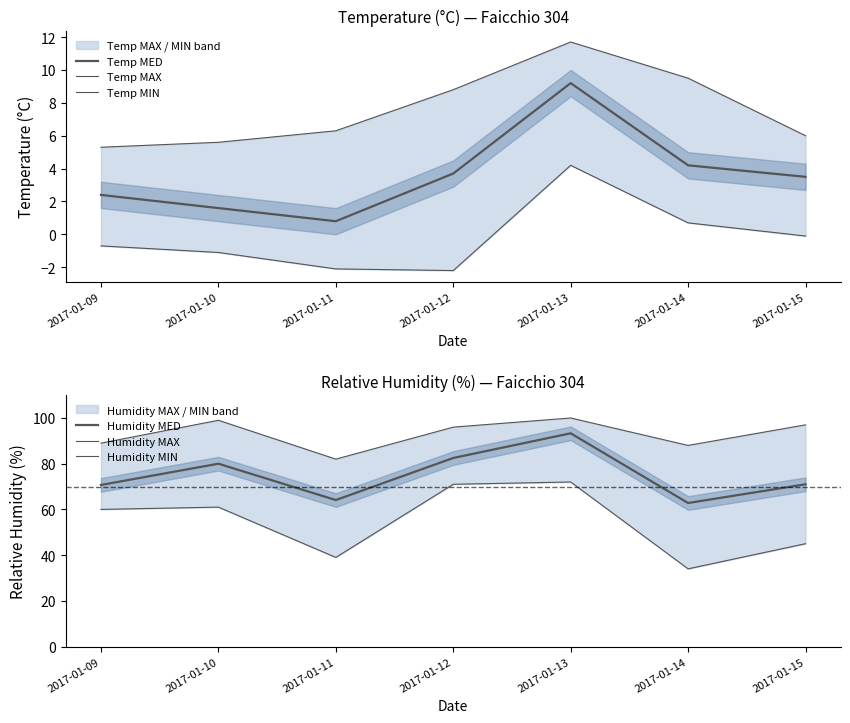

At which category does Humidity MAX reach its first local valley?

2017-01-11